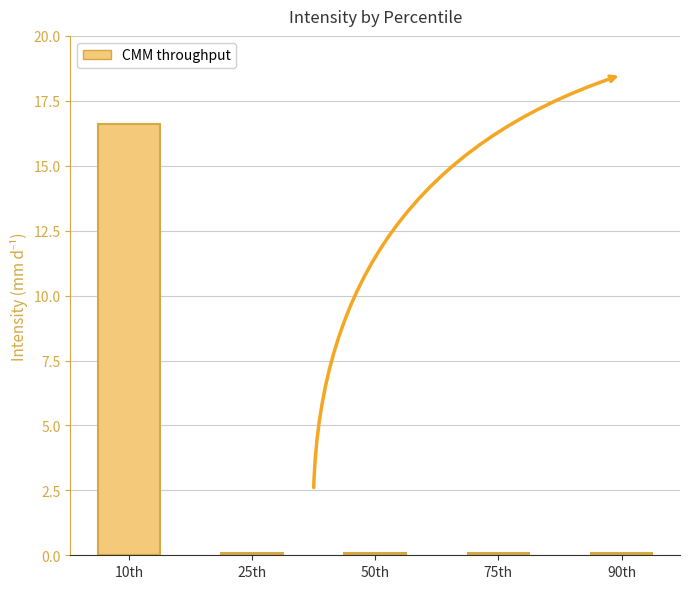

What is the label of the 2nd bar from the left?

25th